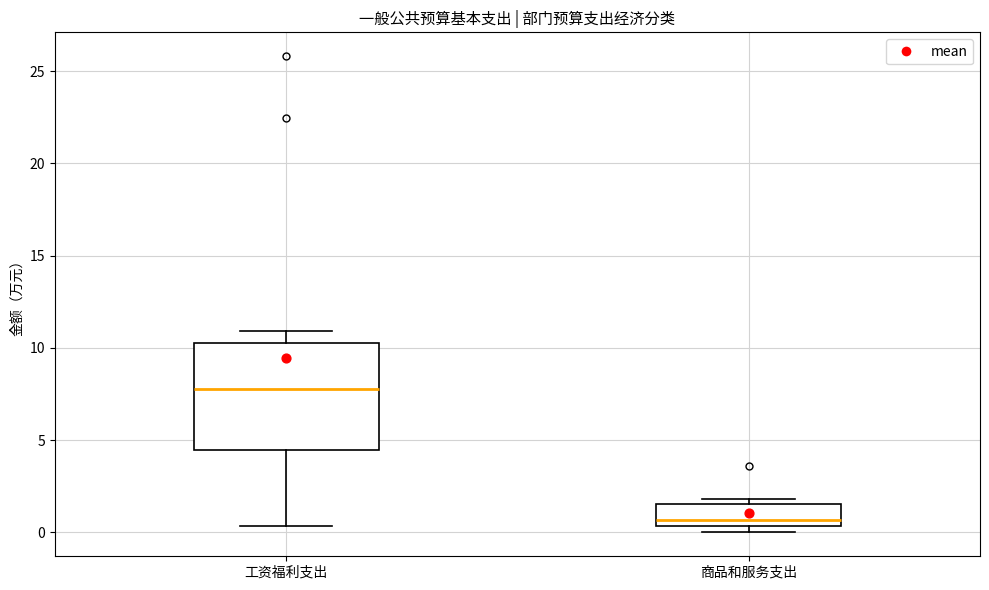

Comparing the boxes themselves (not the whiskers), which one is the tallest?

工资福利支出